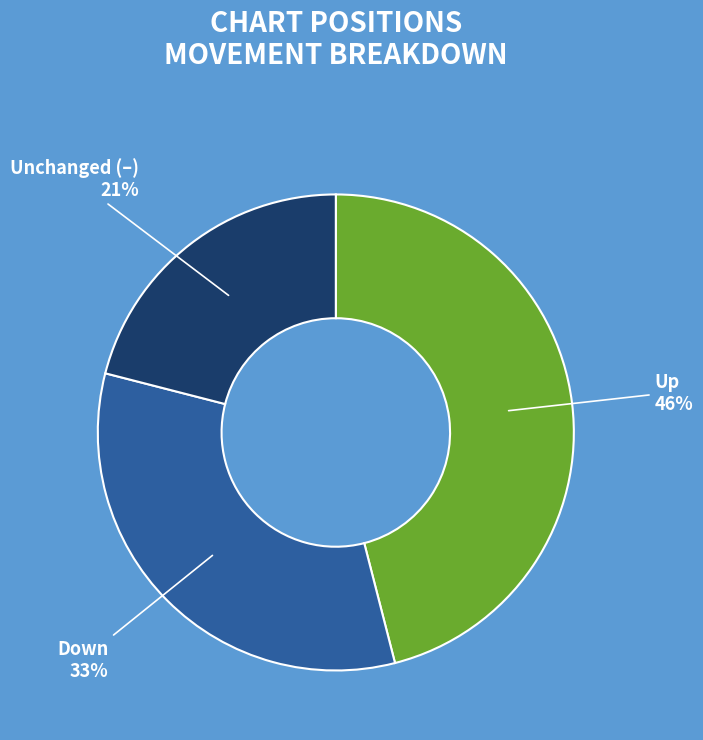

Count the number of slices in the pie.

3